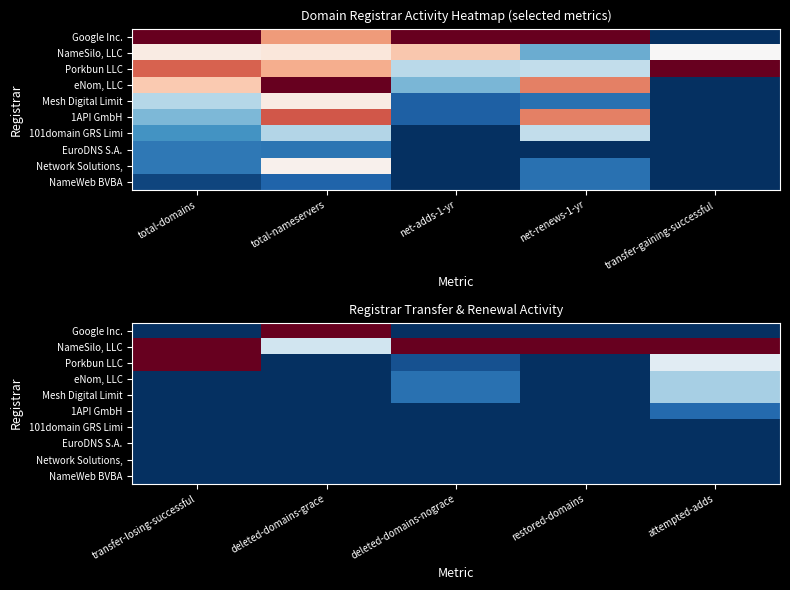

The value of Porkbun LLC at restored-domains is 0.0. True or false?

True